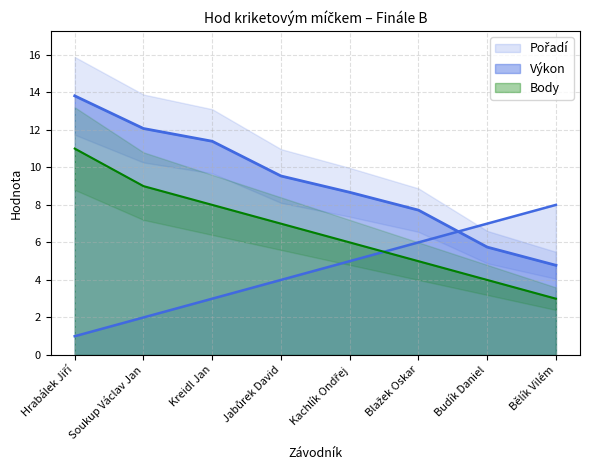

What is the maximum value shown in the chart?

13.8